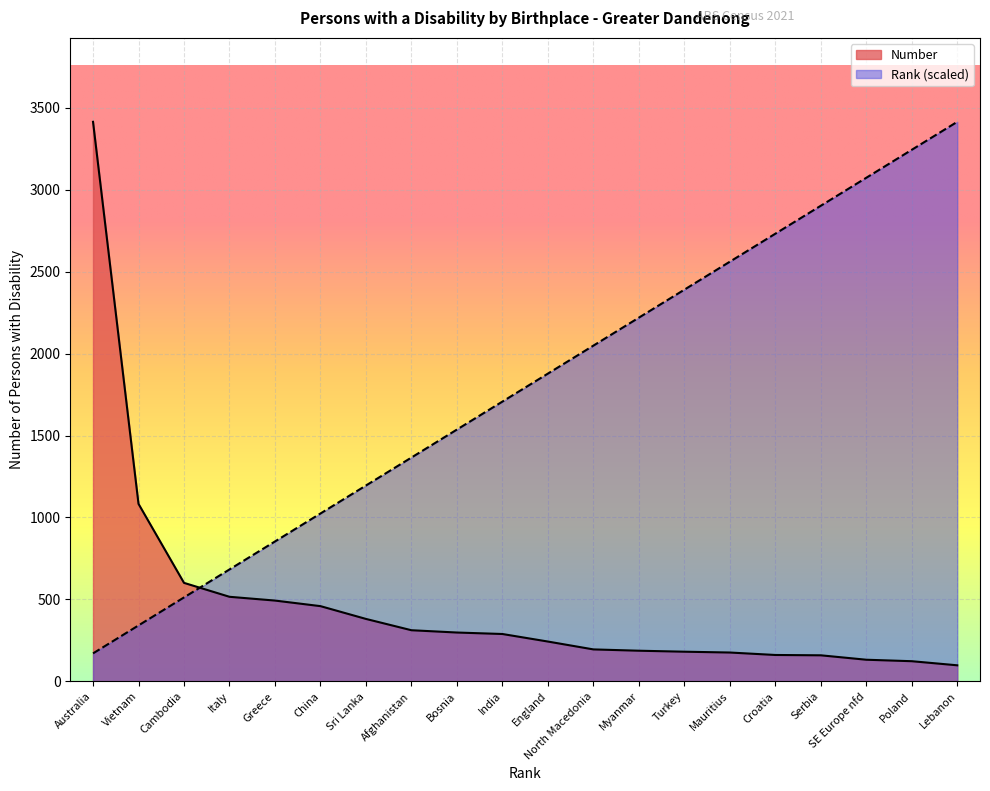

Rank the series at China from lowest to highest value.

Number, Rank (scaled)